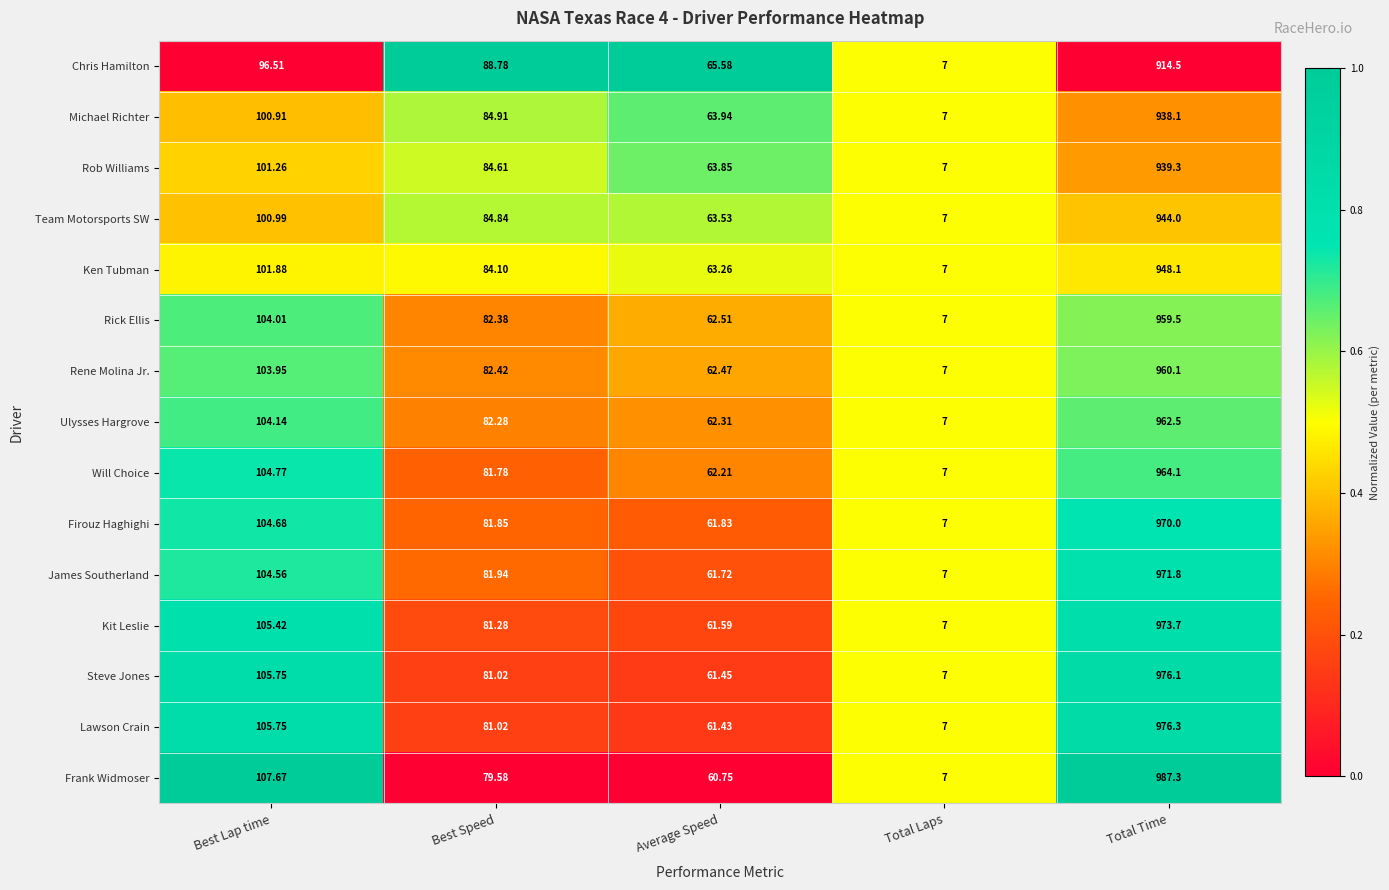

Which series changed the most between Best Lap time and Total Laps?

Frank Widmoser